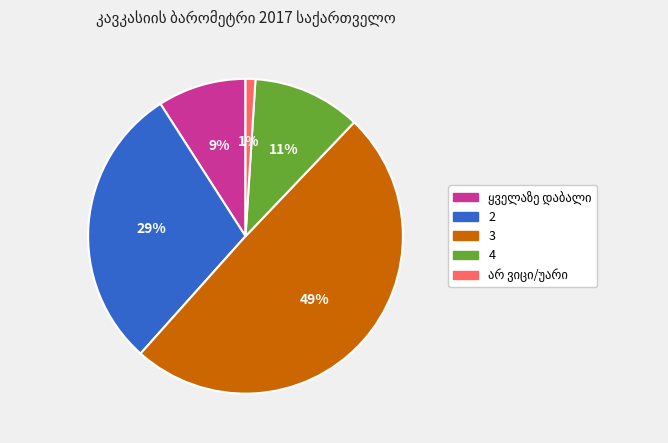

How many slices are in this pie chart?

5